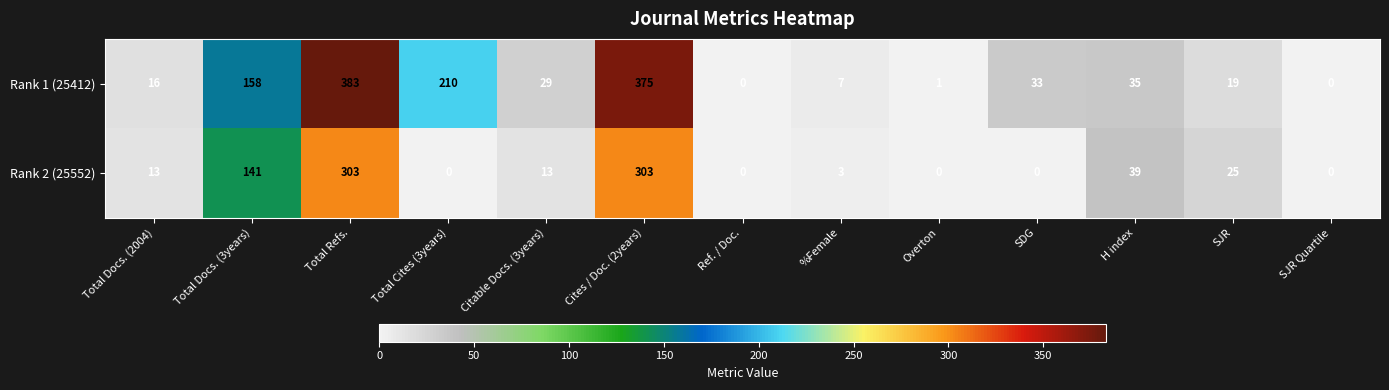

The value of Rank 2 (25552) at Total Docs. (2004) is 13. True or false?

True